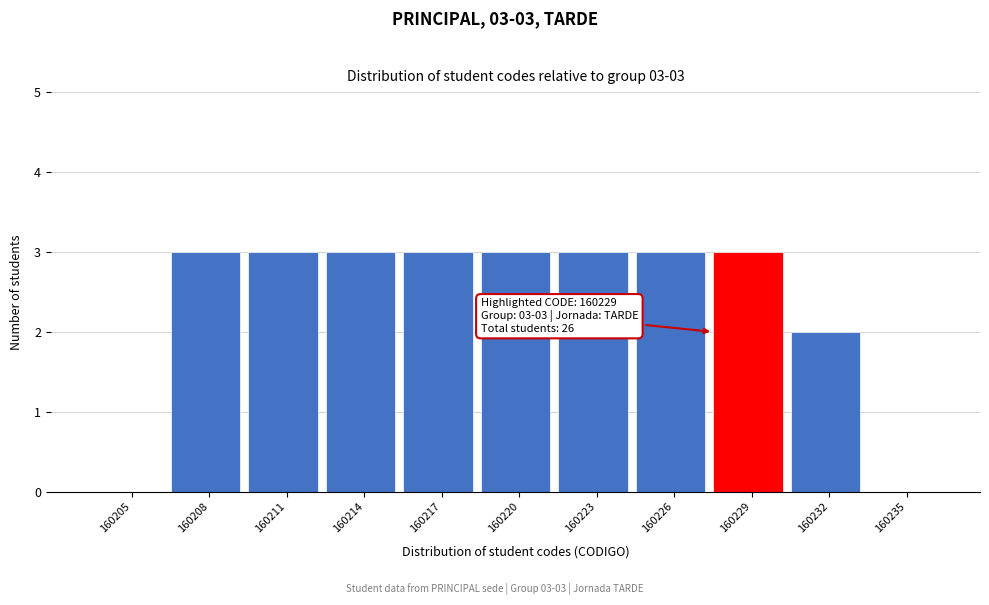

Reading left to right, what are all the values shown in this chart?

160205=0	160208=3	160211=3	160214=3	160217=3	160220=3	160223=3	160226=3	160229=3	160232=2	160235=0